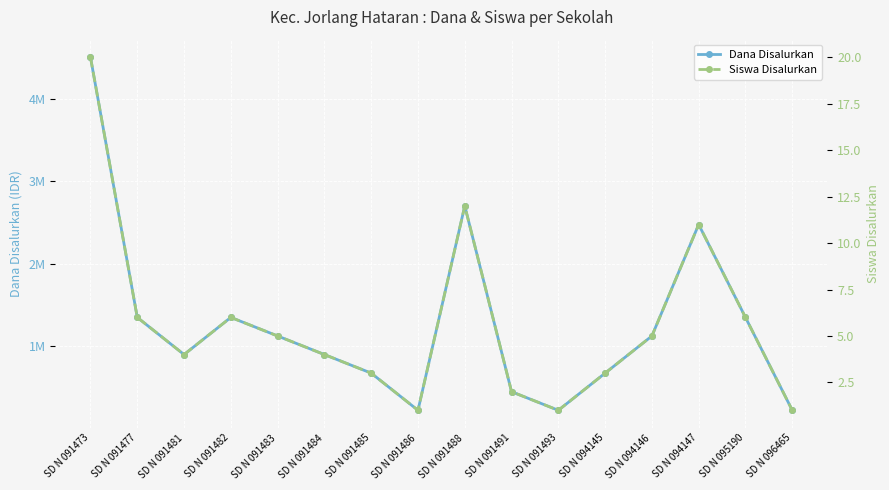

Rank the categories by Dana Disalurkan value from highest to lowest.

SD N 091473, SD N 091488, SD N 094147, SD N 091477, SD N 091482, SD N 095190, SD N 091483, SD N 094146, SD N 091481, SD N 091484, SD N 091485, SD N 094145, SD N 091491, SD N 091486, SD N 091493, SD N 096465